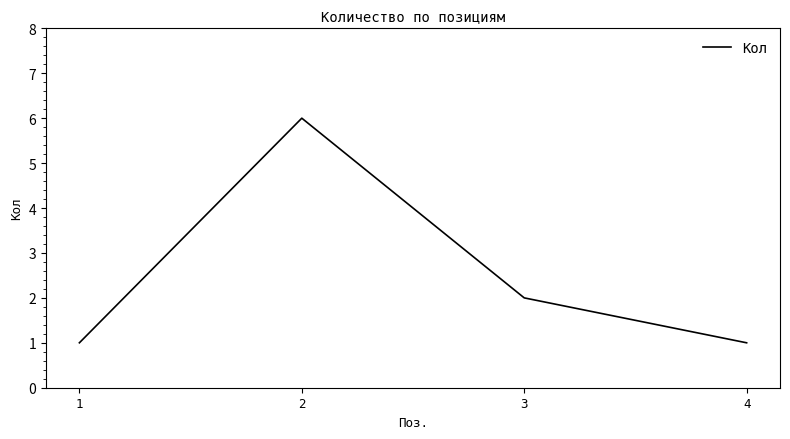

What is the smallest value displayed?

1